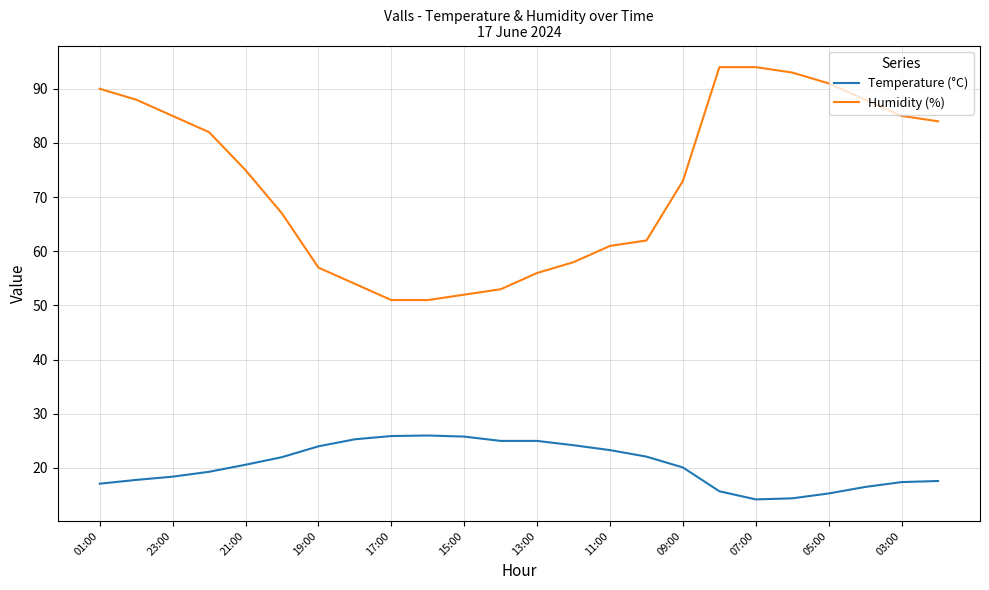

What is the minimum value shown in the chart?

14.2